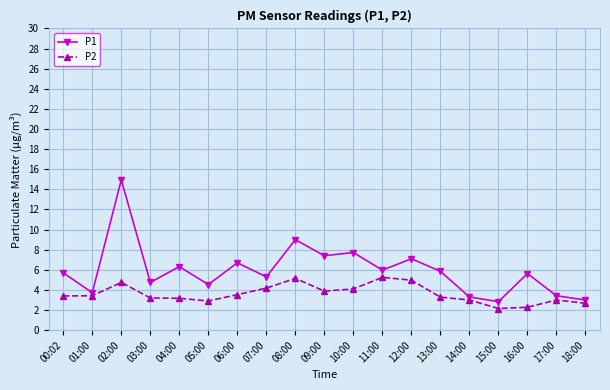

Where is P1 nearest to the value 8?

10:00